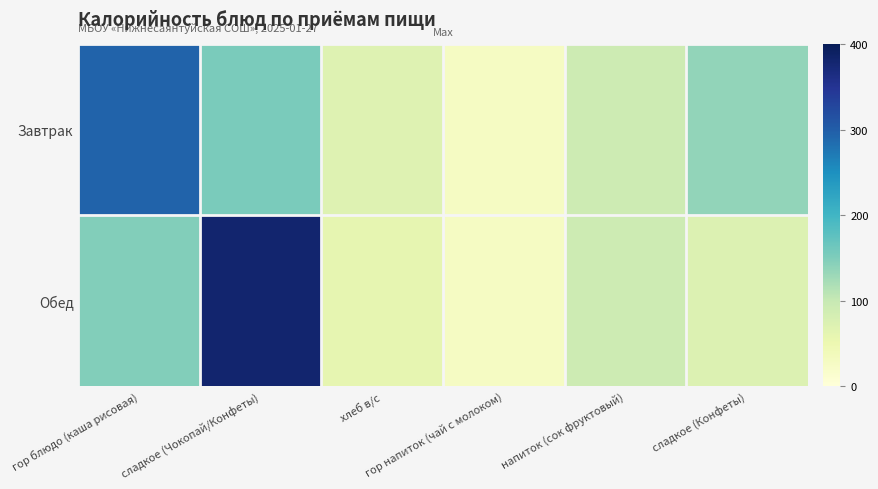

Reading left to right, transcribe all the data shown in this chart.

Завтрак: гор блюдо (каша рисовая)=294.0	сладкое (Чокопай/Конфеты)=153.5	хлеб в/с=70.0	гор напиток (чай с молоком)=28.0	напиток (сок фруктовый)=92.0	сладкое (Конфеты)=136.0
Обед: гор блюдо (каша рисовая)=148.2	сладкое (Чокопай/Конфеты)=380.5	хлеб в/с=58.8	гор напиток (чай с молоком)=28.0	напиток (сок фруктовый)=92.0	сладкое (Конфеты)=72.0